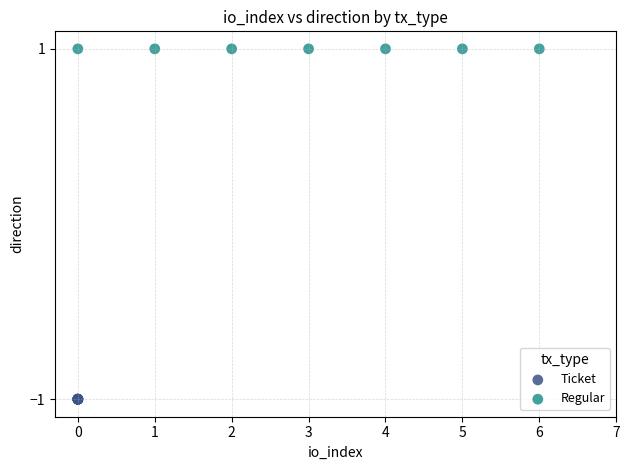

Which series contains the highest Y value?

Regular